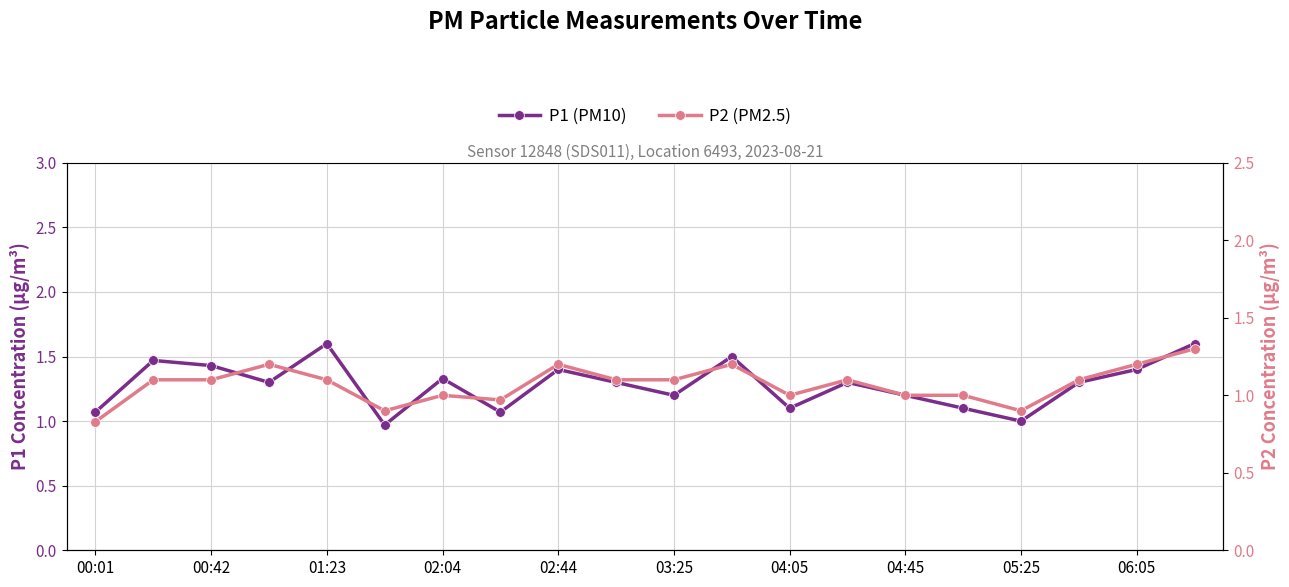

Which series has the widest spread of values?

P1 (PM10)